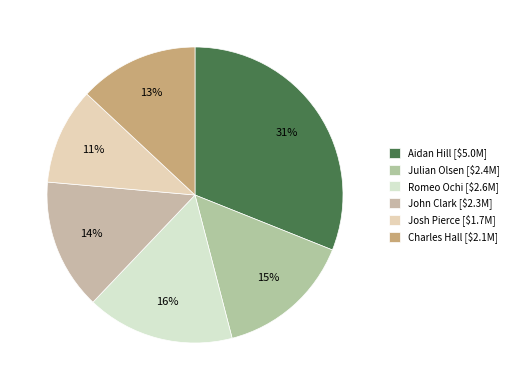

To the nearest percent, what portion does Julian Olsen represent?

15%